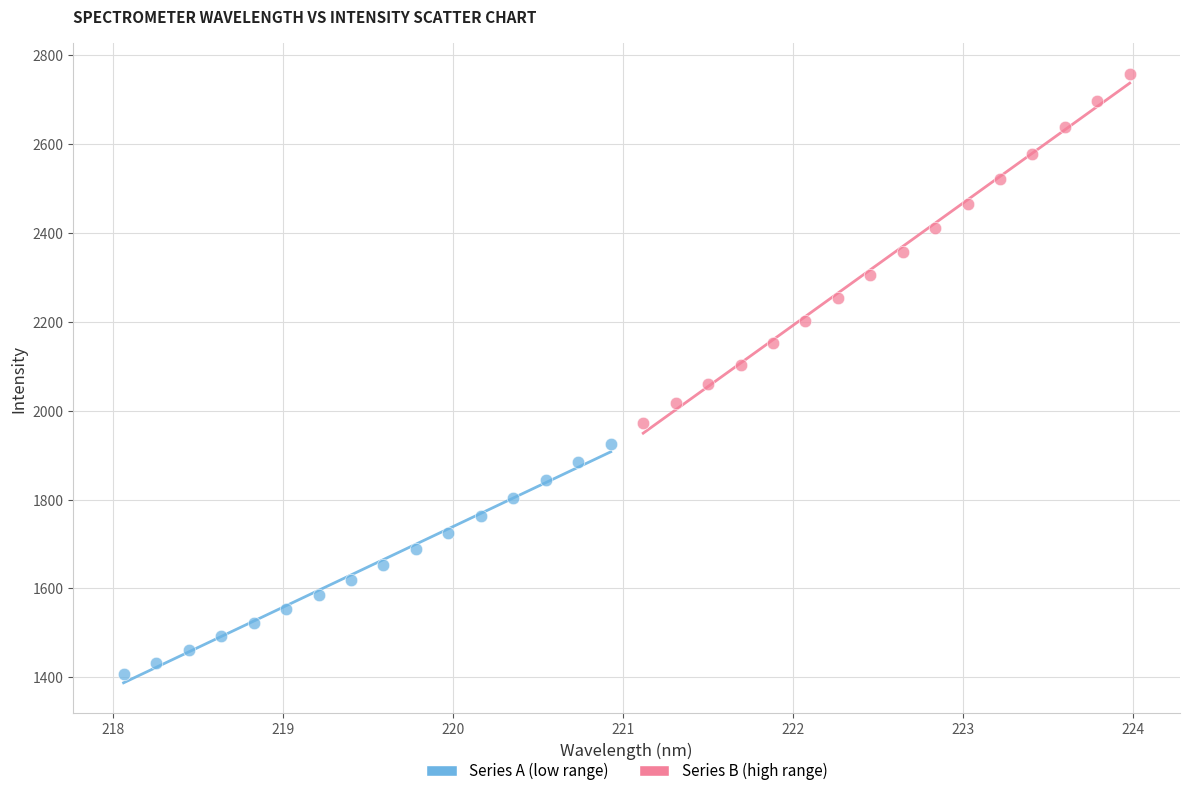

What are all the series names shown in the legend?

Series A (low range), Series B (high range)